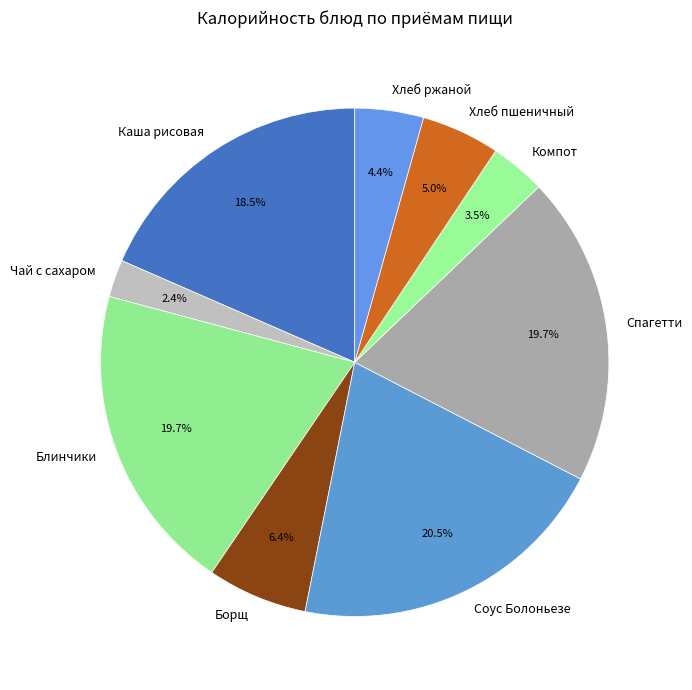

Does Борщ represent more than half of the total?

No